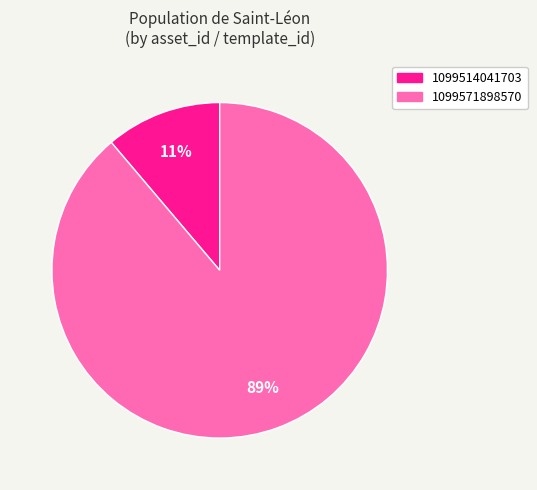

Which slice is the smallest?

1099514041703